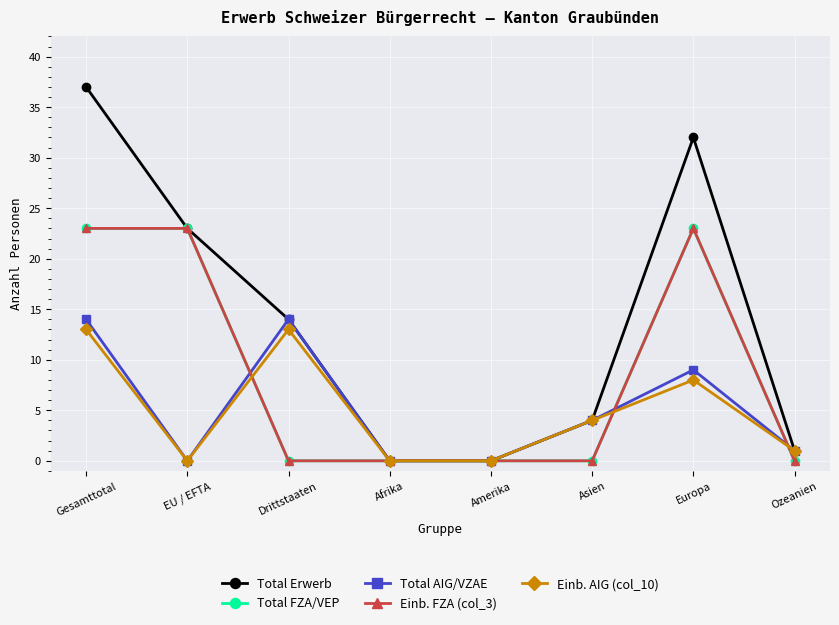

What is the sum of all Total Erwerb values?

111